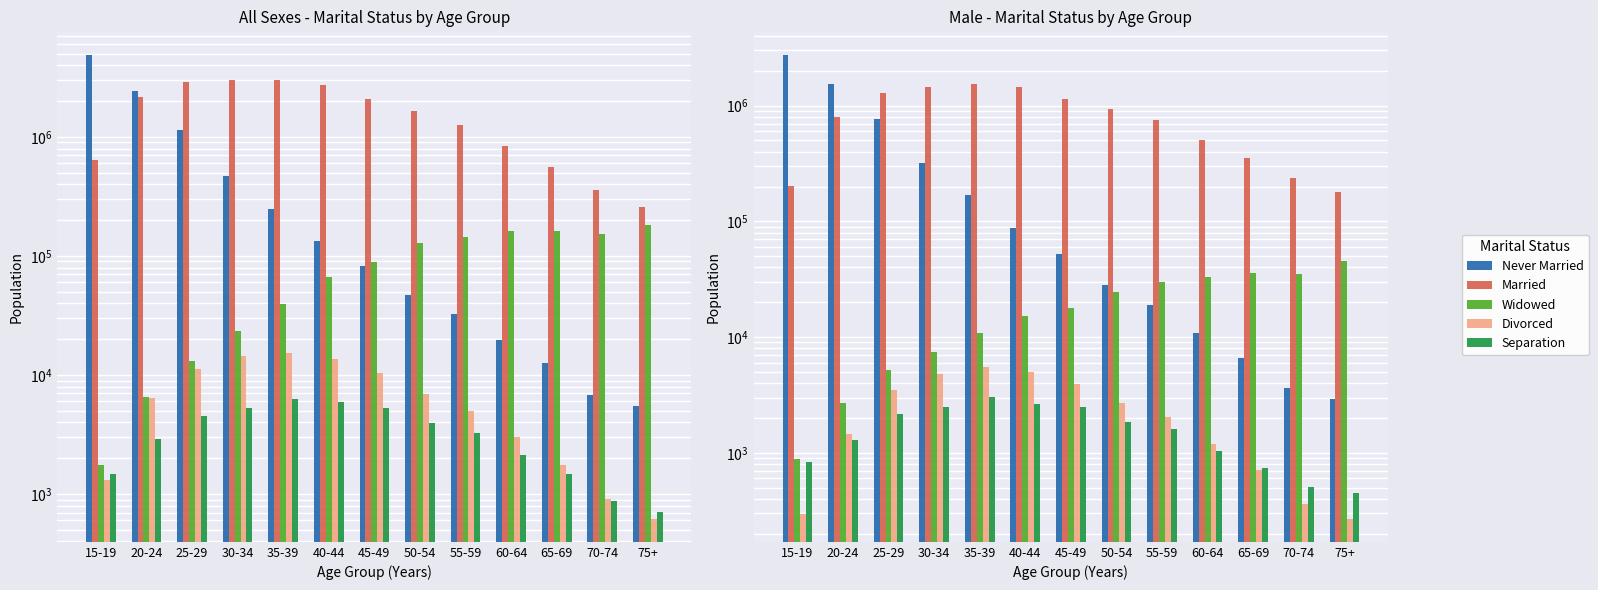

Rank the series by their maximum value, from lowest to highest.

Separation, Divorced, Widowed, Married, Never Married